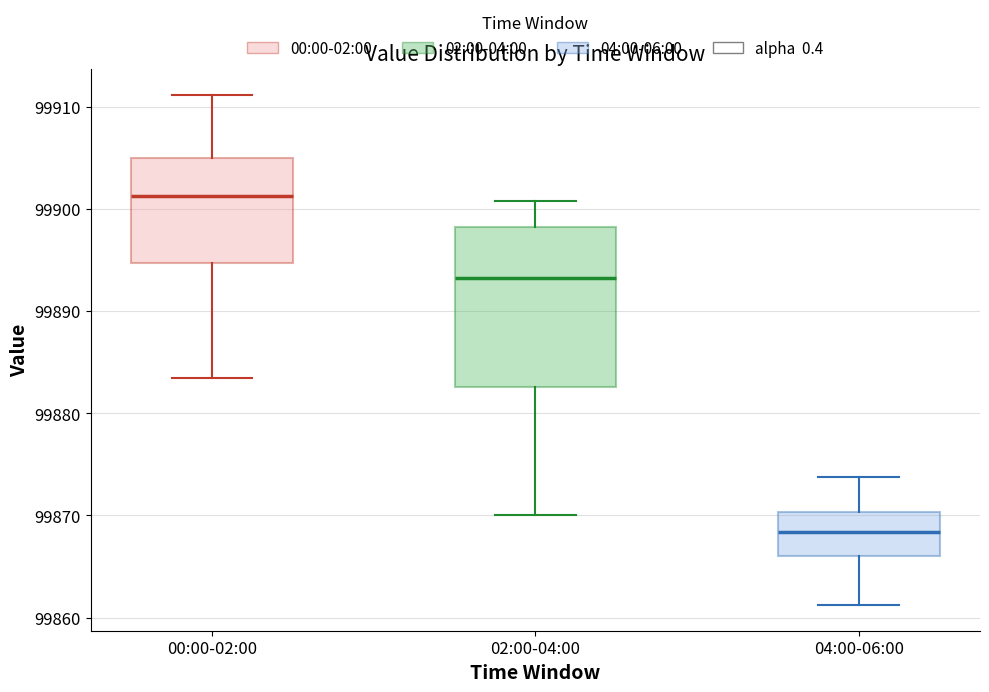

Reading left to right, read every box against the y-axis: the position of its median line, the range the box covers, and the ends of its whiskers. The values are not printed on the chart, so give them approximately, as read against the axis.

00:00-02:00: median 99901, box 99895 to 99905, whiskers 99883 to 99911
02:00-04:00: median 99893, box 99883 to 99898, whiskers 99870 to 99901
04:00-06:00: median 99868, box 99866 to 99870, whiskers 99861 to 99874